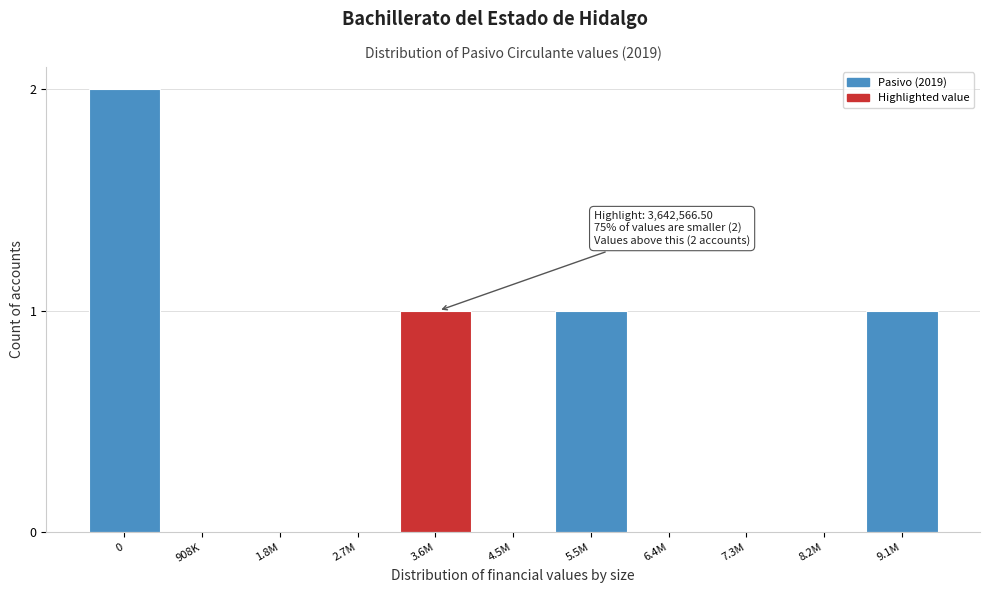

Reading left to right, what are all the values shown in this chart?

0=2	908K=0	1.8M=0	2.7M=0	3.6M=1	4.5M=0	5.5M=1	6.4M=0	7.3M=0	8.2M=0	9.1M=1